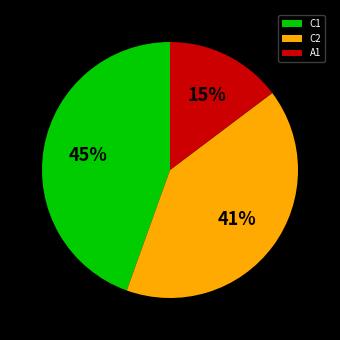

Rank the categories by value from lowest to highest.

A1, C2, C1